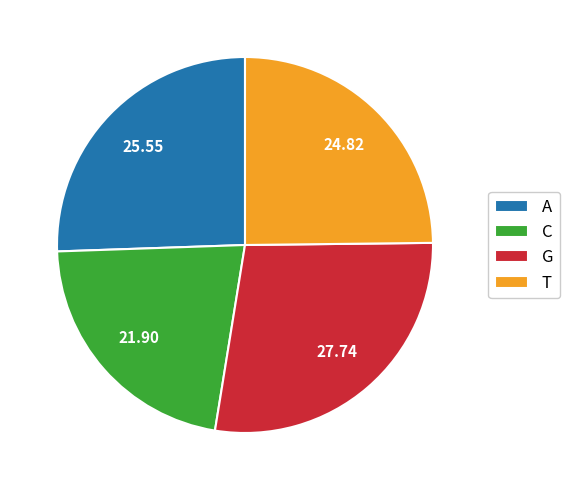

Between G and A, which is larger?

G